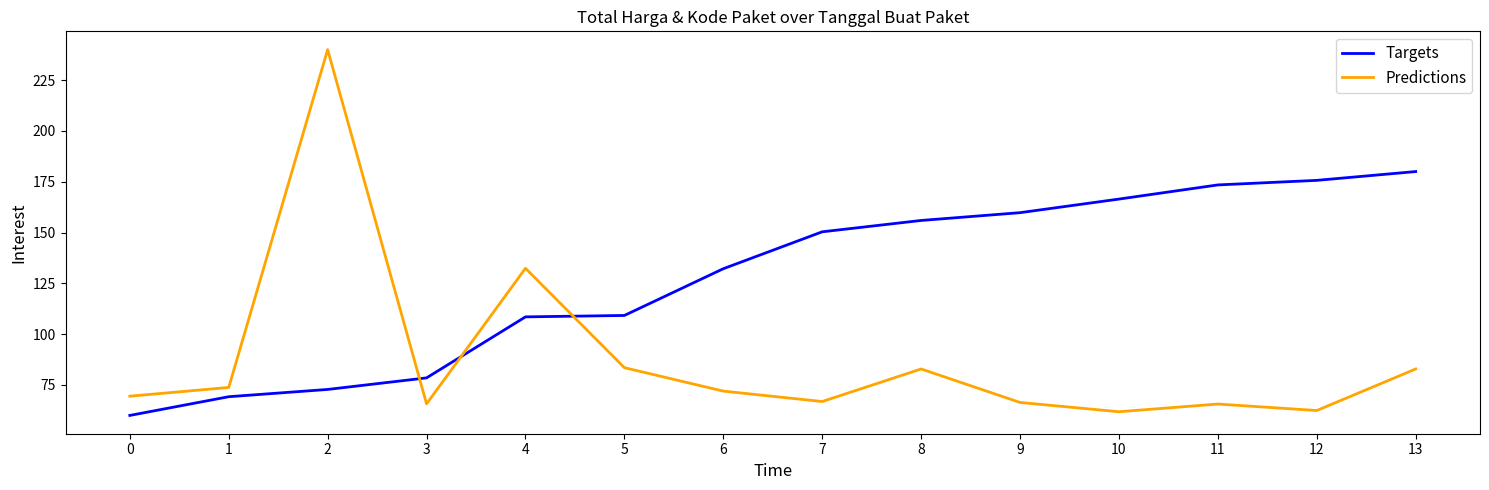

In Predictions, how many points are higher than both neighbors (excluding endpoints)?

4